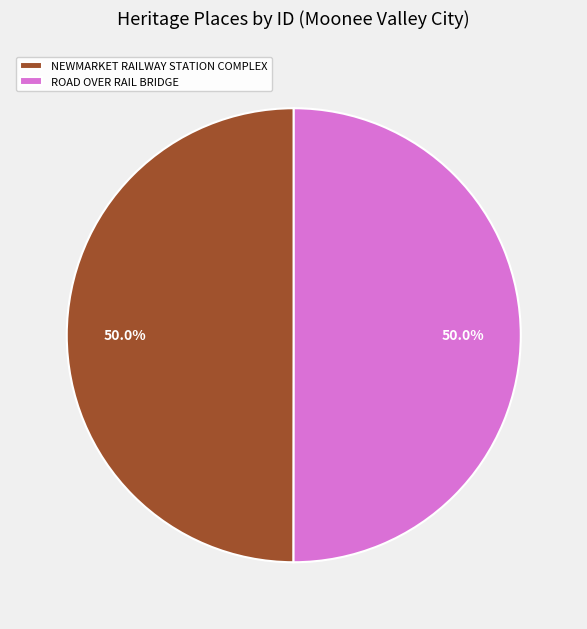

What percentage is NOT represented by NEWMARKET RAILWAY STATION COMPLEX?

50.0%